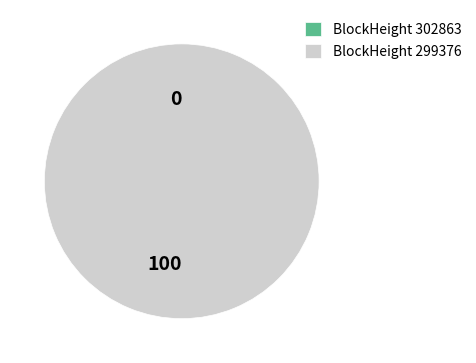

Which slice is the largest?

299376